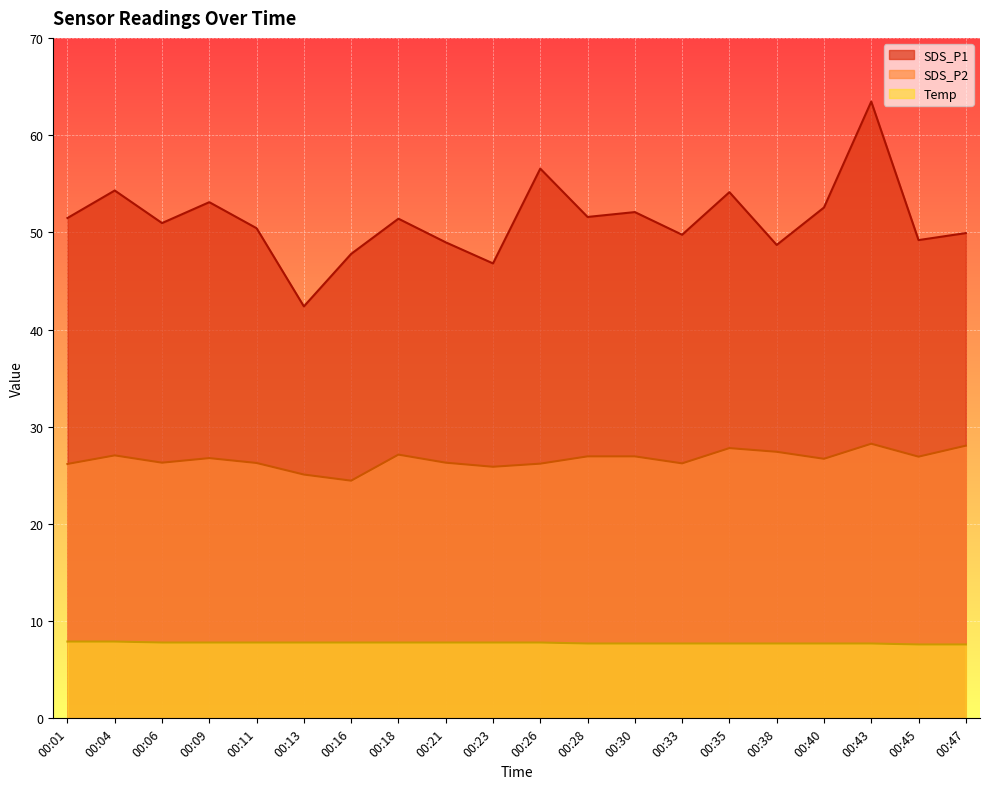

Reading left to right, transcribe all the data shown in this chart.

SDS_P1: 00:01=51.5	00:04=54.3	00:06=51.0	00:09=53.1	00:11=50.4	00:13=42.4	00:16=47.8	00:18=51.4	00:21=49.0	00:23=46.8	00:26=56.5	00:28=51.6	00:30=52.1	00:33=49.8	00:35=54.1	00:38=48.7	00:40=52.5	00:43=63.5	00:45=49.2	00:47=49.9
SDS_P2: 00:01=26.2	00:04=27.1	00:06=26.3	00:09=26.8	00:11=26.3	00:13=25.1	00:16=24.4	00:18=27.1	00:21=26.3	00:23=25.9	00:26=26.2	00:28=26.9	00:30=26.9	00:33=26.2	00:35=27.8	00:38=27.4	00:40=26.7	00:43=28.2	00:45=26.9	00:47=28.1
Temp: 00:01=7.9	00:04=7.9	00:06=7.8	00:09=7.8	00:11=7.8	00:13=7.8	00:16=7.8	00:18=7.8	00:21=7.8	00:23=7.8	00:26=7.8	00:28=7.7	00:30=7.7	00:33=7.7	00:35=7.7	00:38=7.7	00:40=7.7	00:43=7.7	00:45=7.6	00:47=7.6